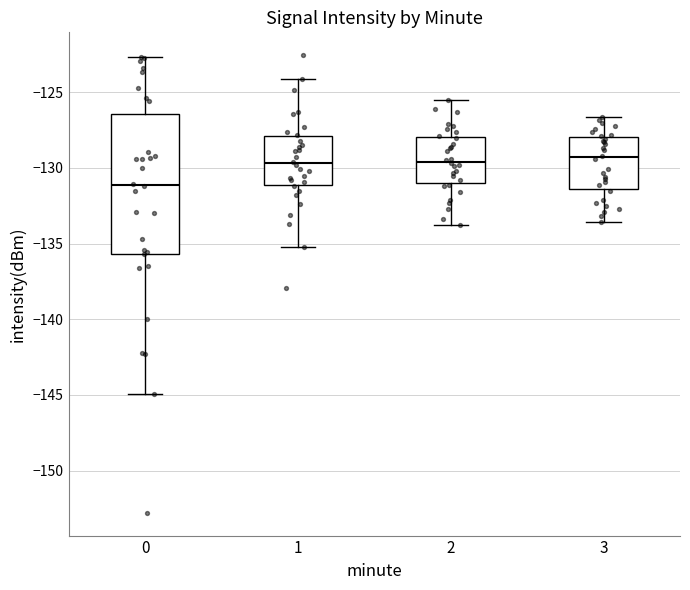

Reading left to right, read every box against the y-axis: the position of its median line, the range the box covers, and the ends of its whiskers. The values are not printed on the chart, so give them approximately, as read against the axis.

0: median -131.0, box -135.5 to -126.5, whiskers -145.0 to -122.5
1: median -129.5, box -131.0 to -128.0, whiskers -135.0 to -124.0
2: median -129.5, box -131.0 to -128.0, whiskers -134.0 to -125.5
3: median -129.5, box -131.5 to -128.0, whiskers -133.5 to -126.5